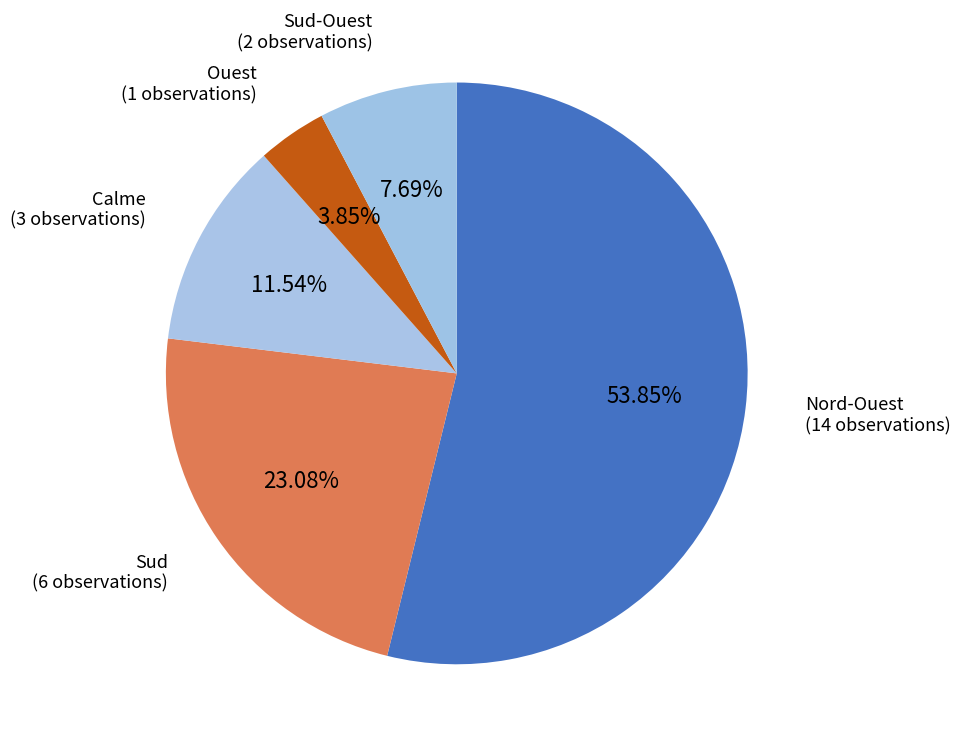

Which slice represents more than half of the pie?

Nord-Ouest